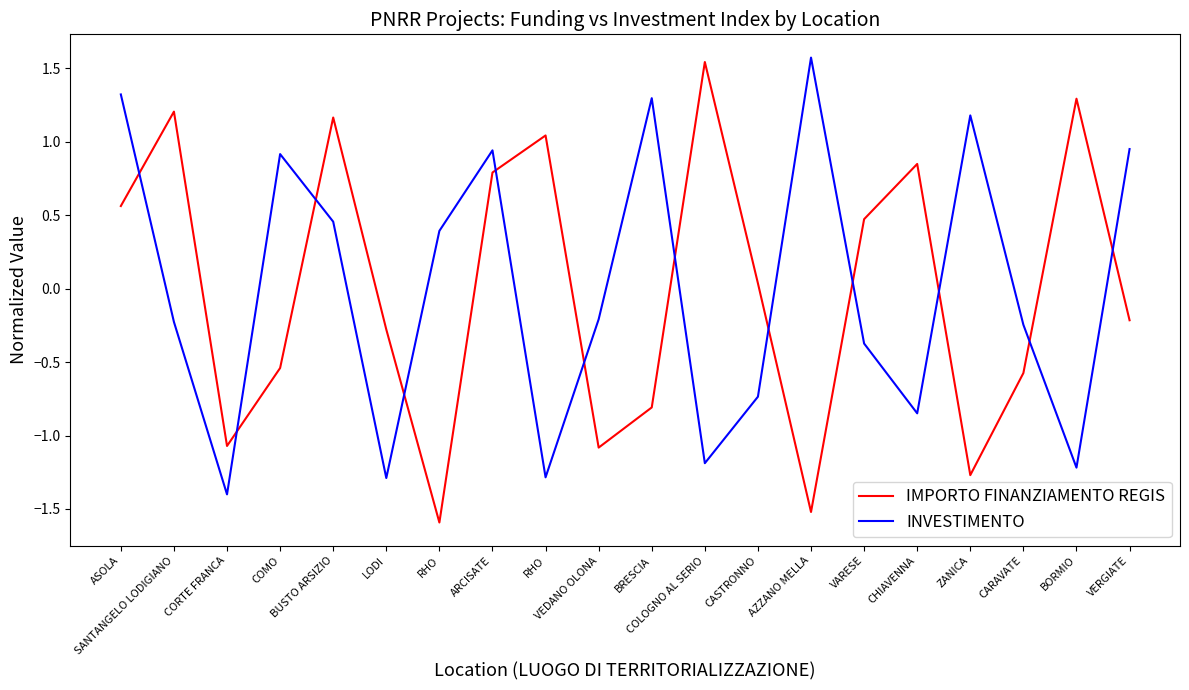

What is the sum of the INVESTIMENTO values at CHIAVENNA and RHO?

-2.1